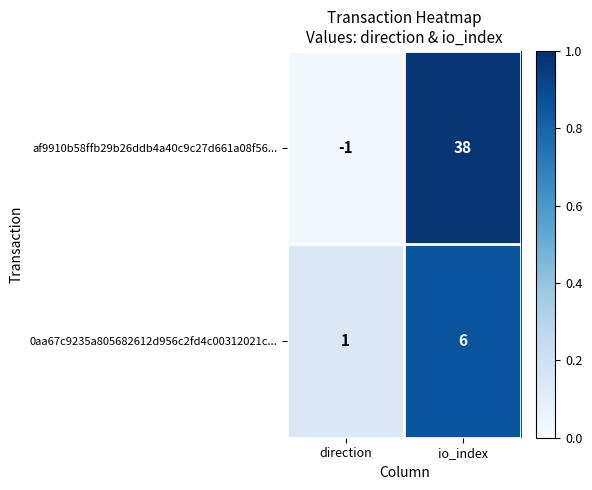

List the series in order of their peak value, lowest first.

0aa67c9235a805682612d956c2fd4c00312021c..., af9910b58ffb29b26ddb4a40c9c27d661a08f56...